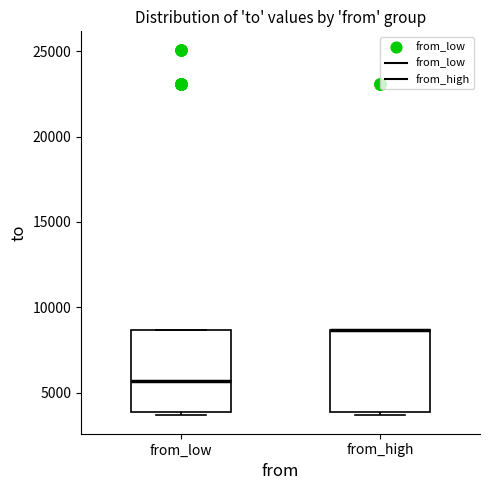

Reading left to right, transcribe this box plot: for each box, give where its median line is, the range the box spans, and where its two whiskers end, as read against the y-axis. The values are not printed on the chart, so give them approximately, as read against the axis.

from_low: median 5500, box 4000 to 8500, whiskers 3500 to 8500
from_high: median 8500 (drawn on the box's upper edge), box 4000 to 8500, whiskers 3500 to 8500